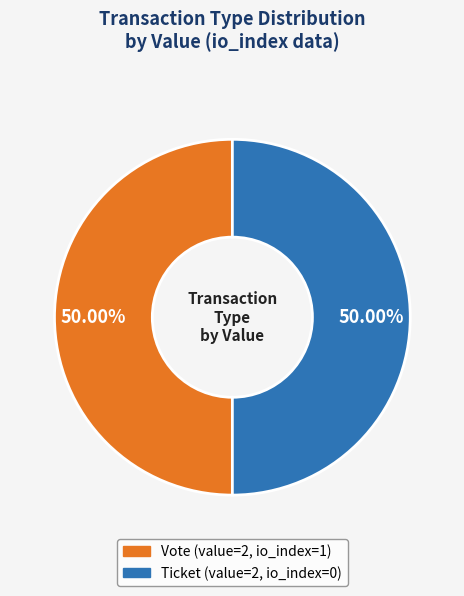

How many slices are in this pie chart?

2